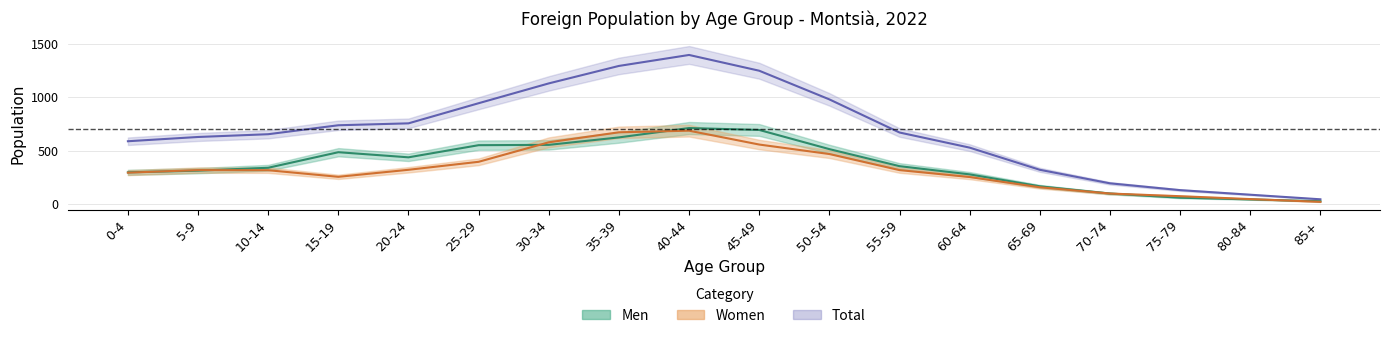

What is the value of the Women point at the 15th from the left?

96